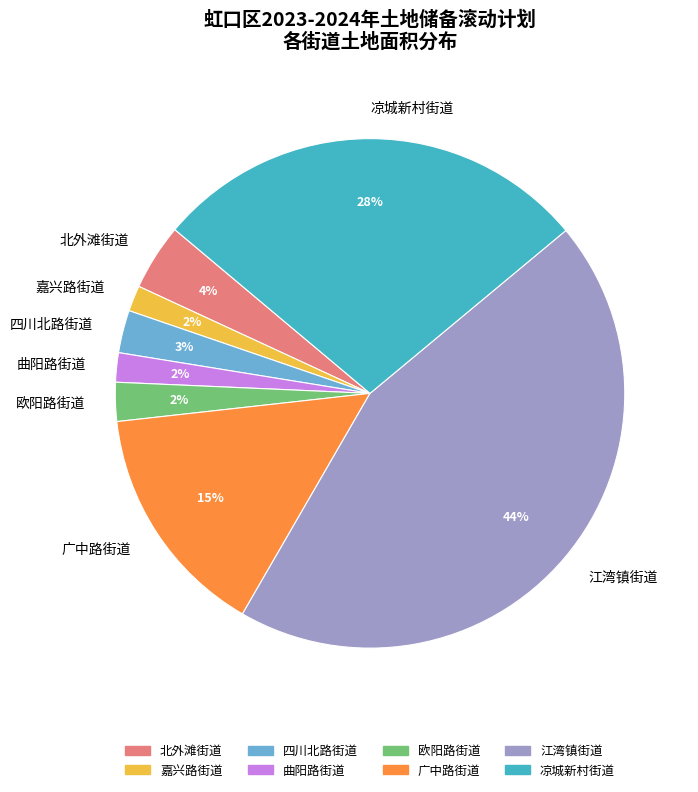

To the nearest percent, what is the average slice percentage?

12%